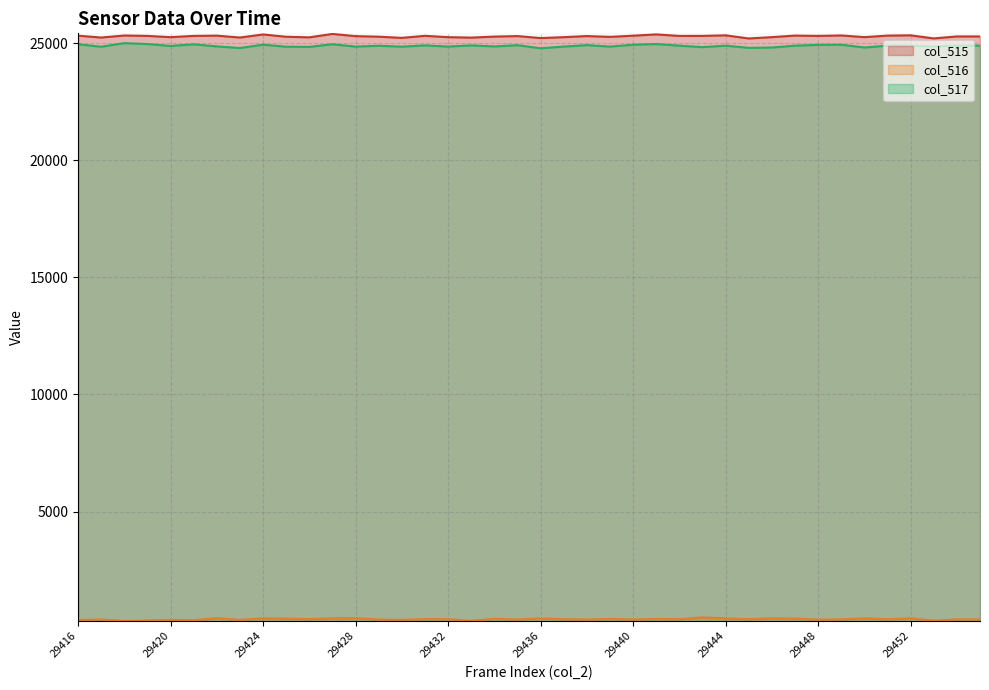

What is the greatest value displayed?

25389